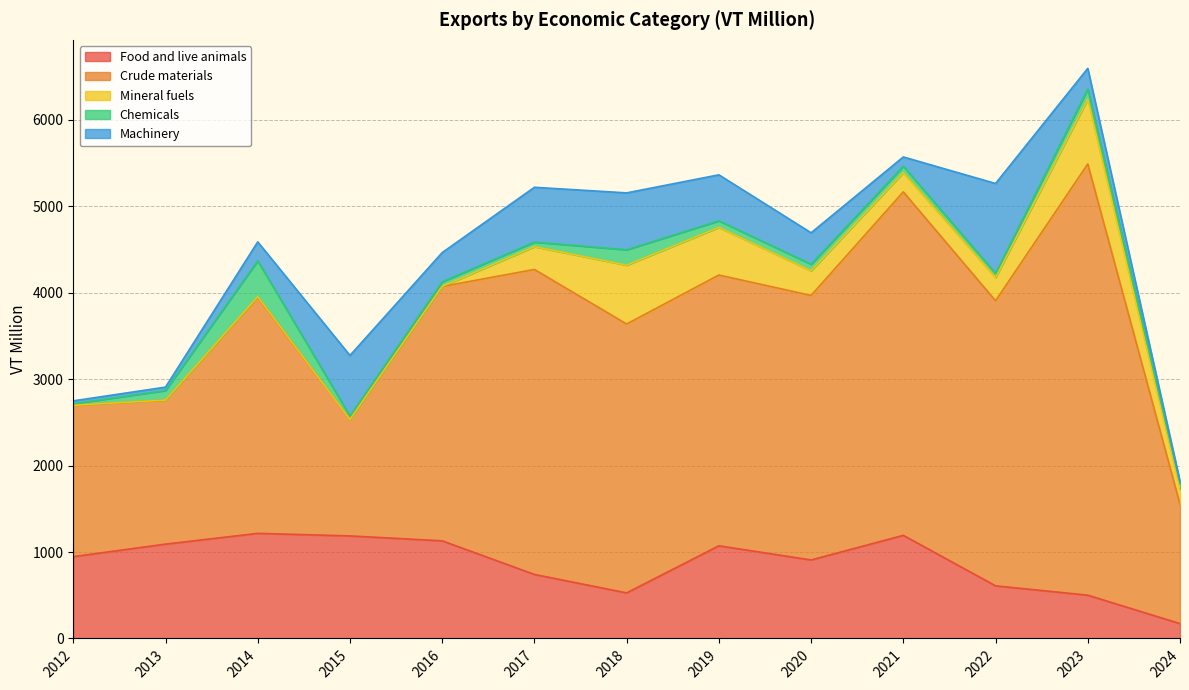

What is the minimum value shown in the chart?

0.4